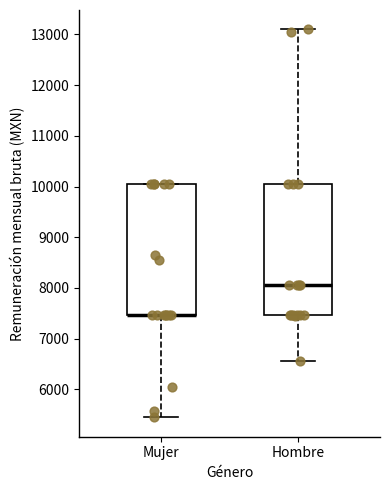

Reading left to right, read every box against the y-axis: the position of its median line, the range the box covers, and the ends of its whiskers. The values are not printed on the chart, so give them approximately, as read against the axis.

Mujer: median 7500 (drawn on the box's lower edge), box 7500 to 10100, whiskers 5500 to 10100
Hombre: median 8100, box 7500 to 10100, whiskers 6600 to 13100